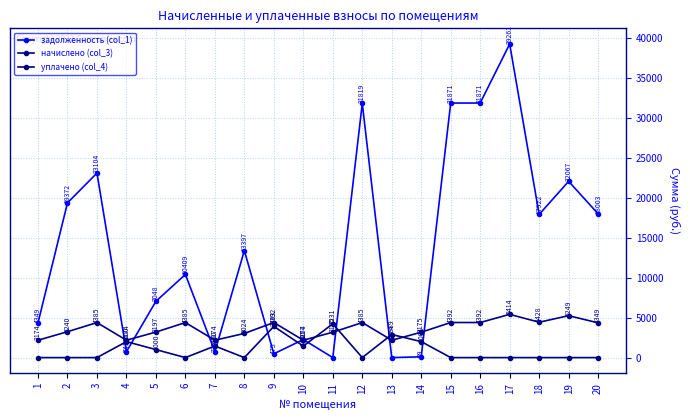

How many values in the начислено (col_3) series exceed 4348?

10